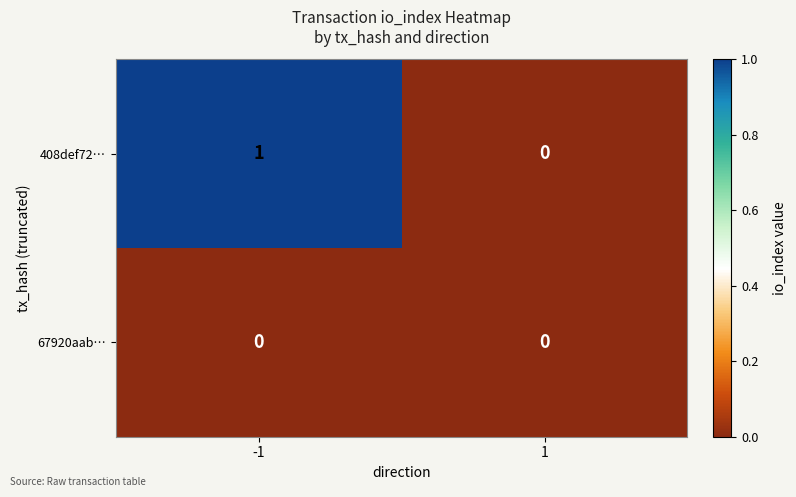

Is the value of 67920aab… at 1 greater than the value of 408def72… at -1?

No